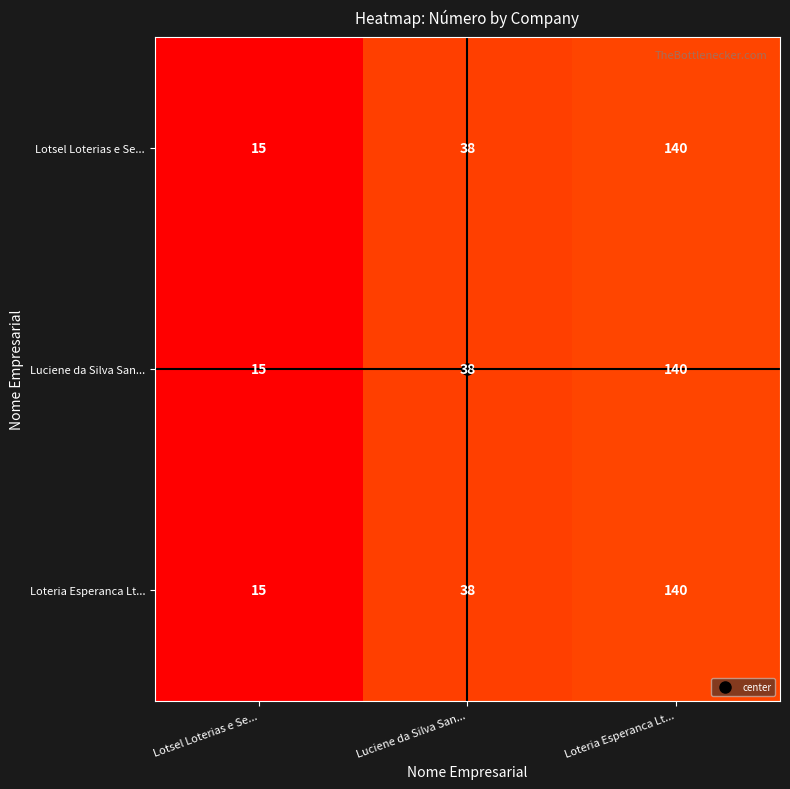

Count the Loteria Esperanca Lt... values in the range 15 to 140.

3